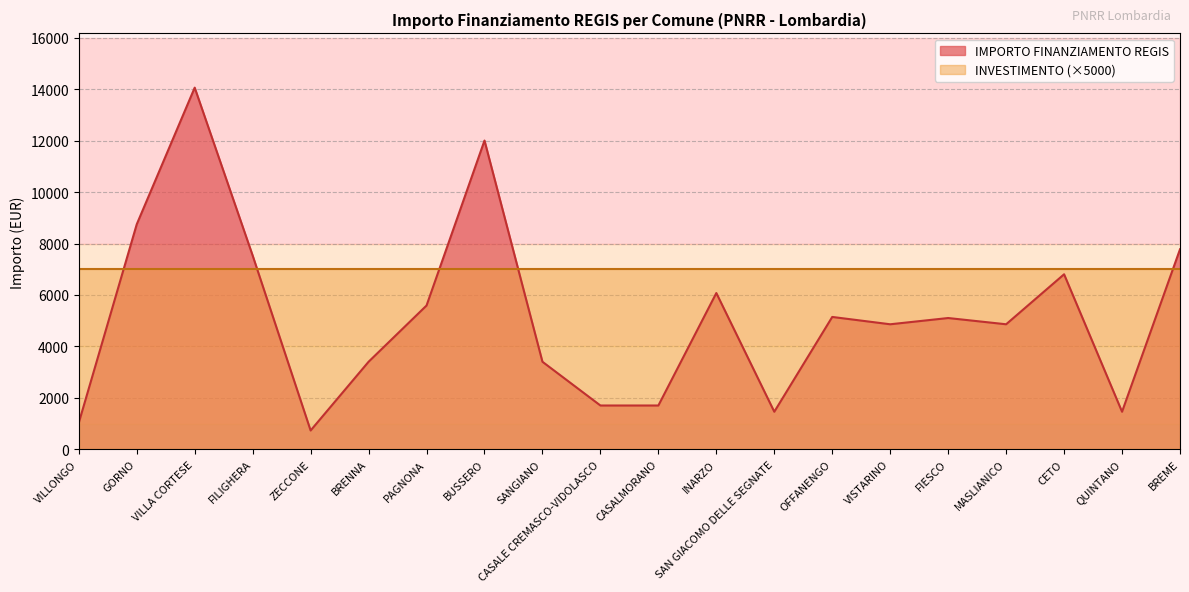

What is the change in value from BRENNA to QUINTANO?

-1944